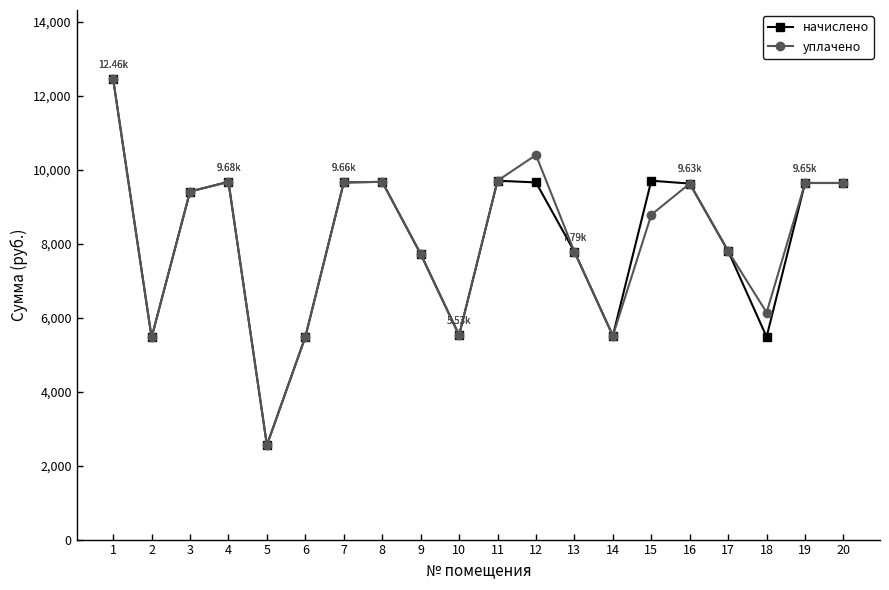

What is the difference between the начислено values at 19 and 8?

30.7